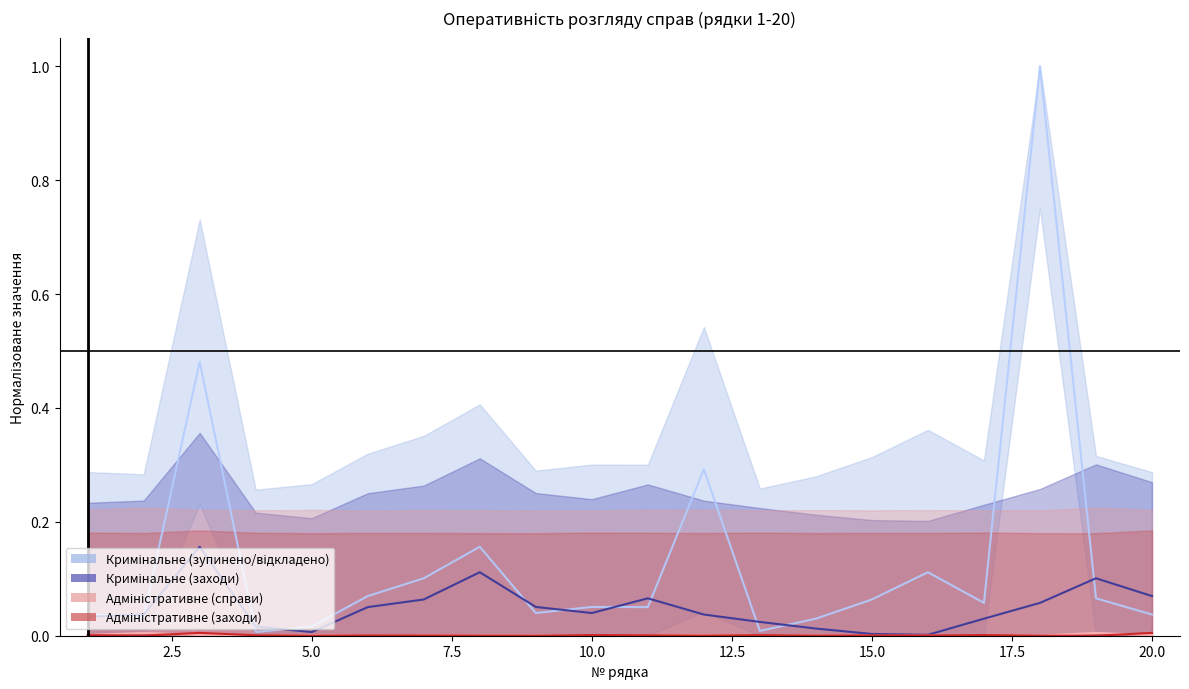

What is the value of the Кримінальне (заходи) point at the 20th from the left?

0.1